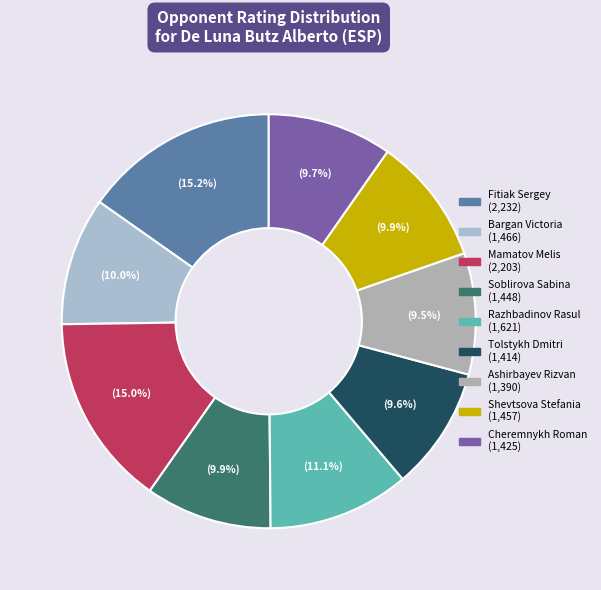

What percentage is the Fitiak Sergey slice, to the nearest percent?

15%